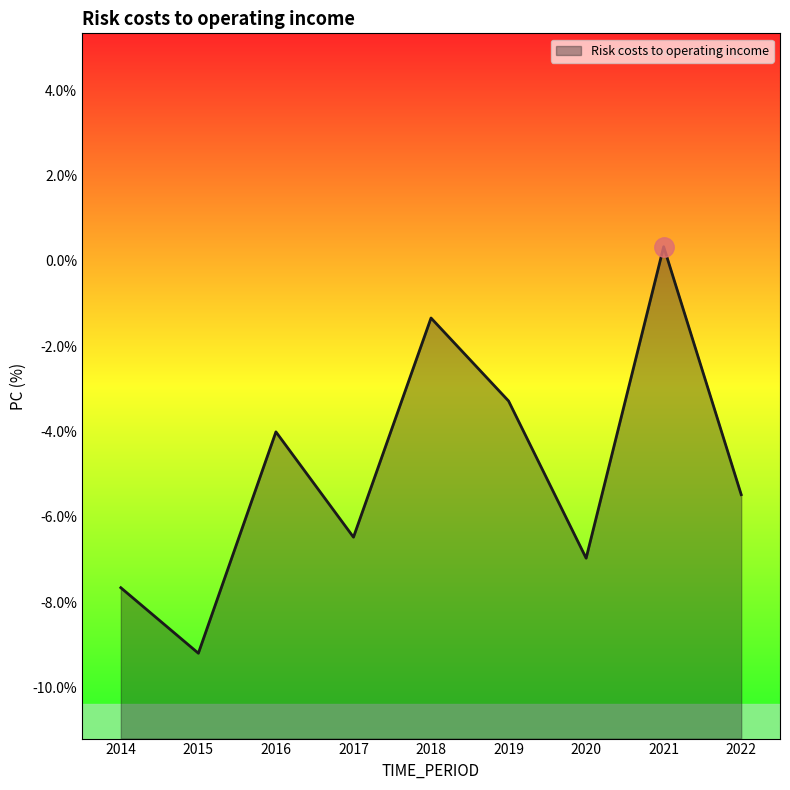

How many data points are less than -5?

5